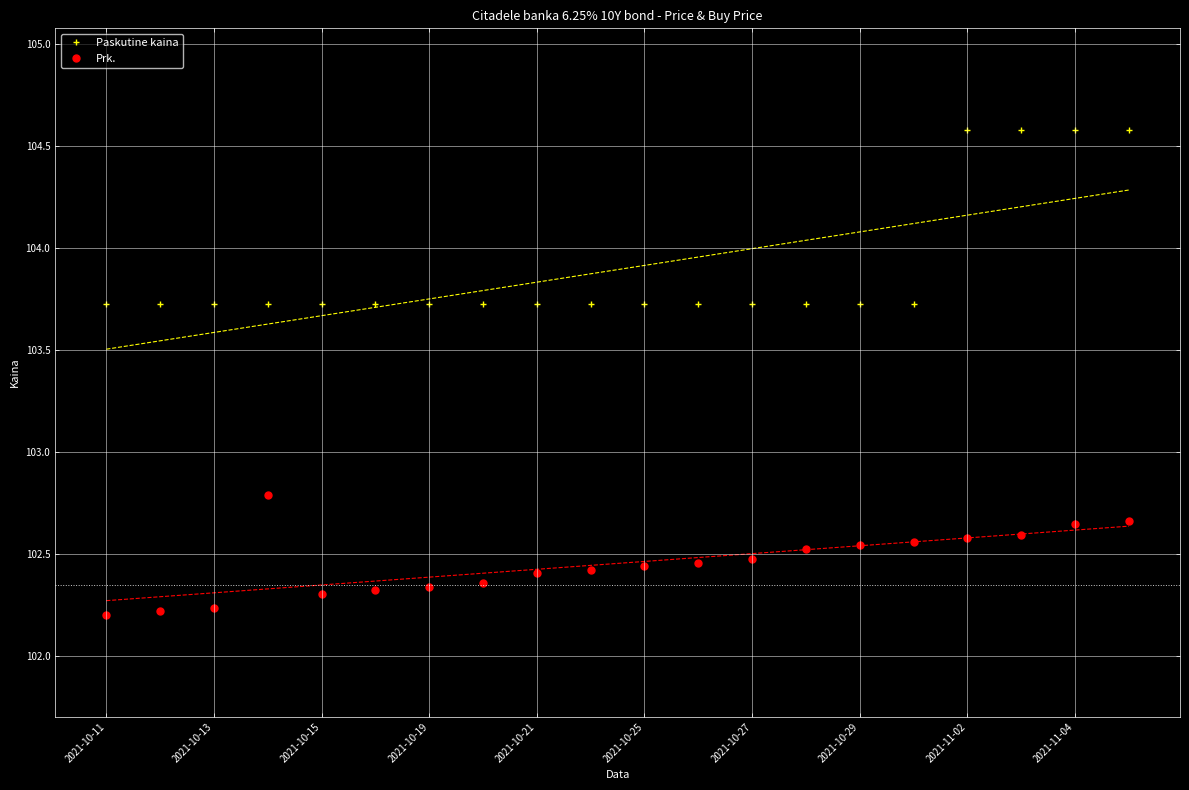

True or false: Prk. has more than 0 interior local peaks.

True